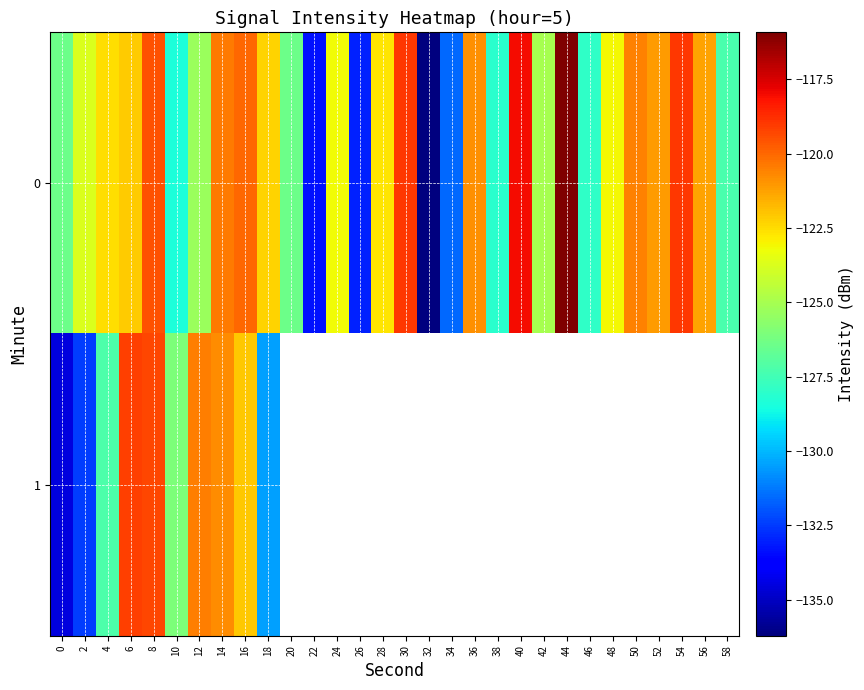

At which category is the sum across all series the highest?

8